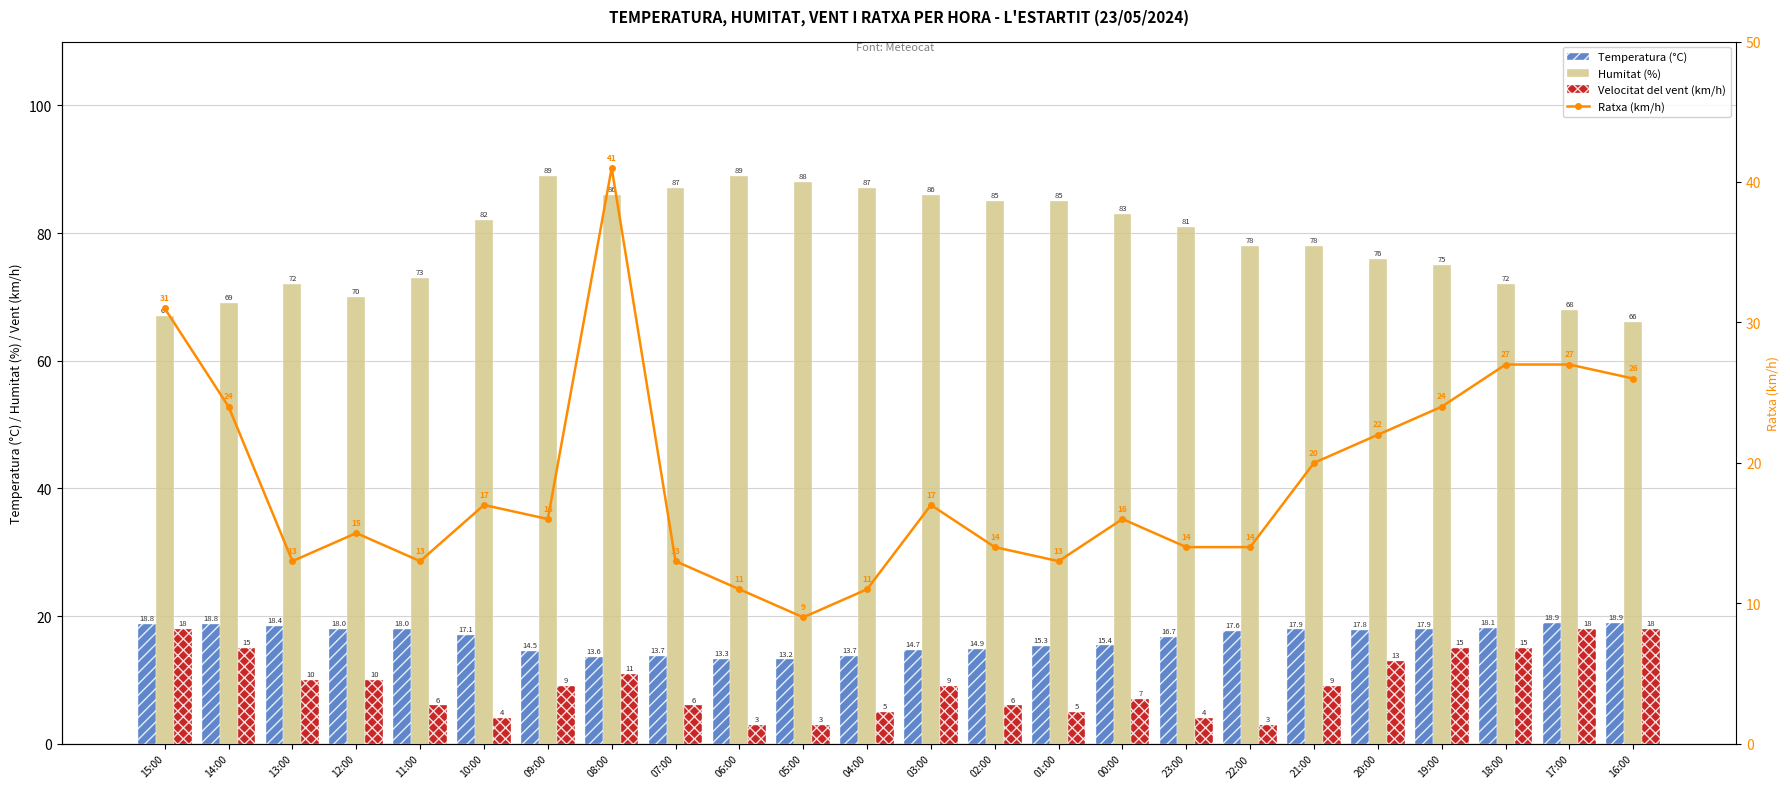

The Ratxa (km/h) series shows 24.0 at 14:00. True or false?

True